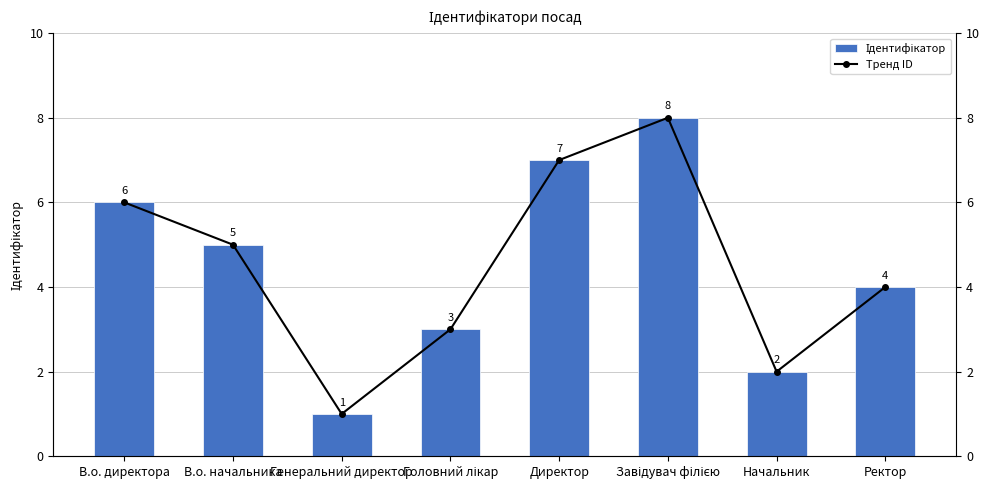

Is the value of Ідентифікатор at Генеральний директор greater than the value of Тренд ID at В.о. директора?

No